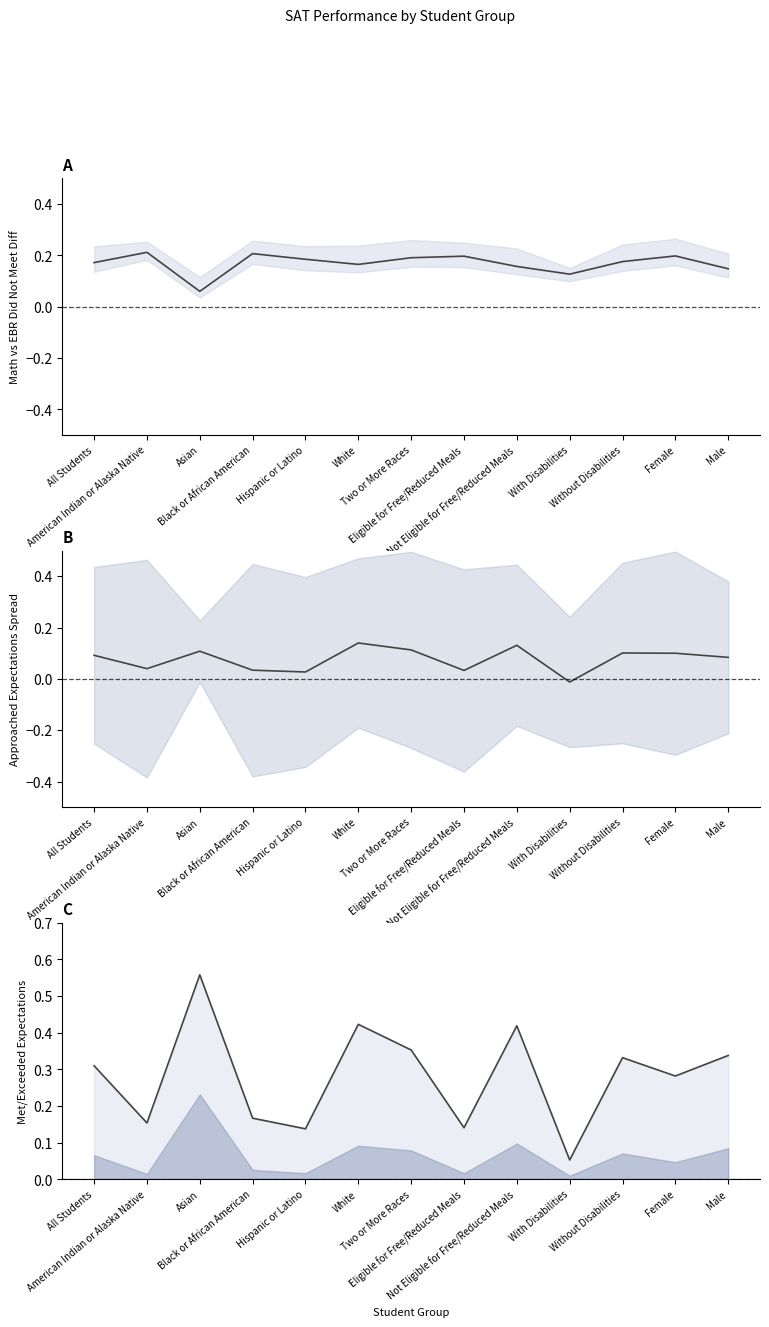

How many lines are shown in the chart?

3